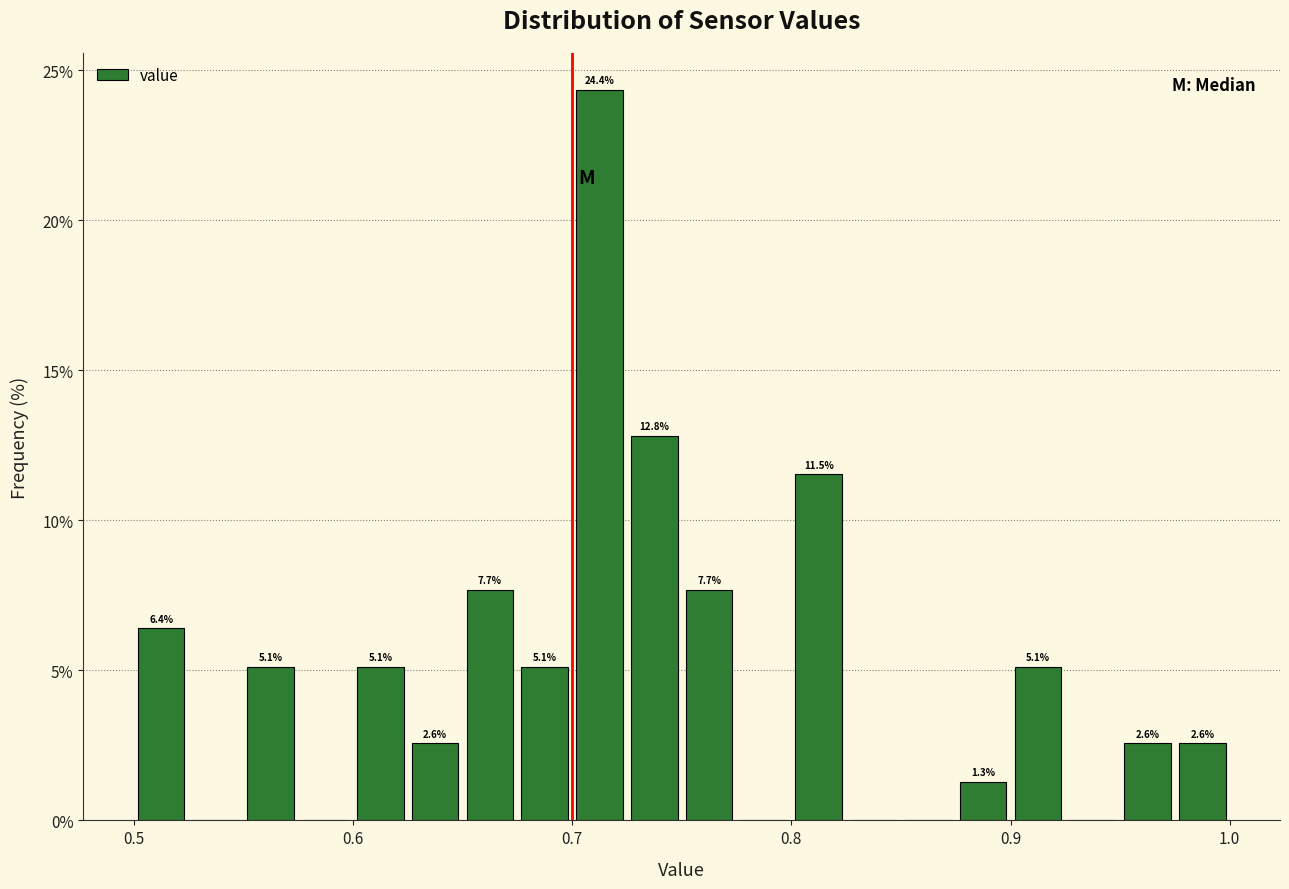

Read against the x-axis, roughly where is the centre of the tallest bar?

0.71